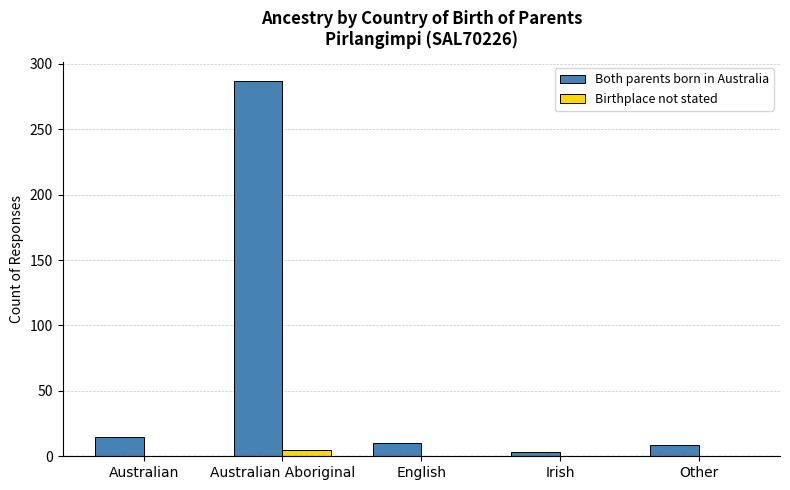

Between Australian Aboriginal and Irish, which series saw the biggest shift?

Both parents born in Australia